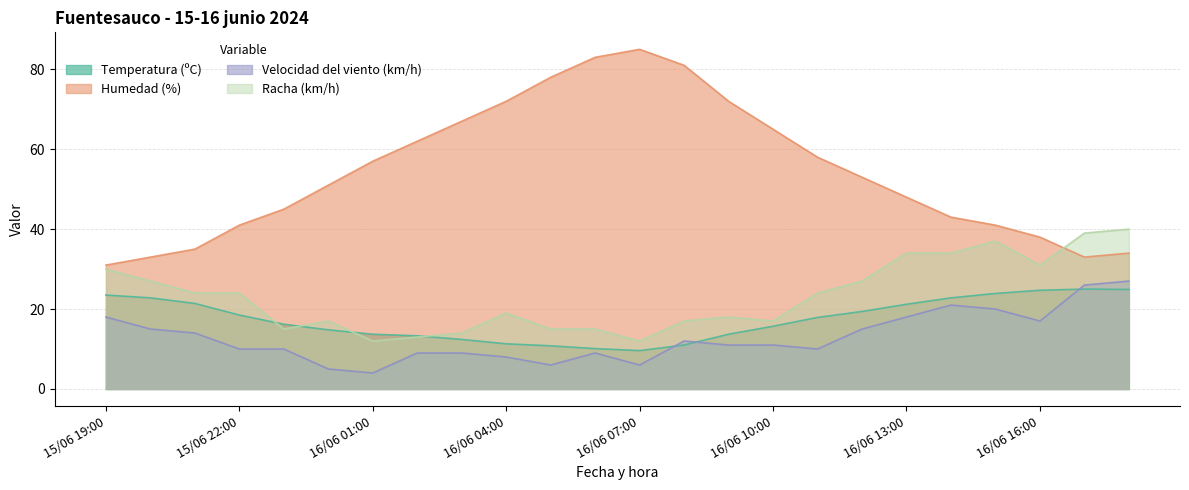

Where does the Humedad (%) series first go above 53?

16/06 01:00